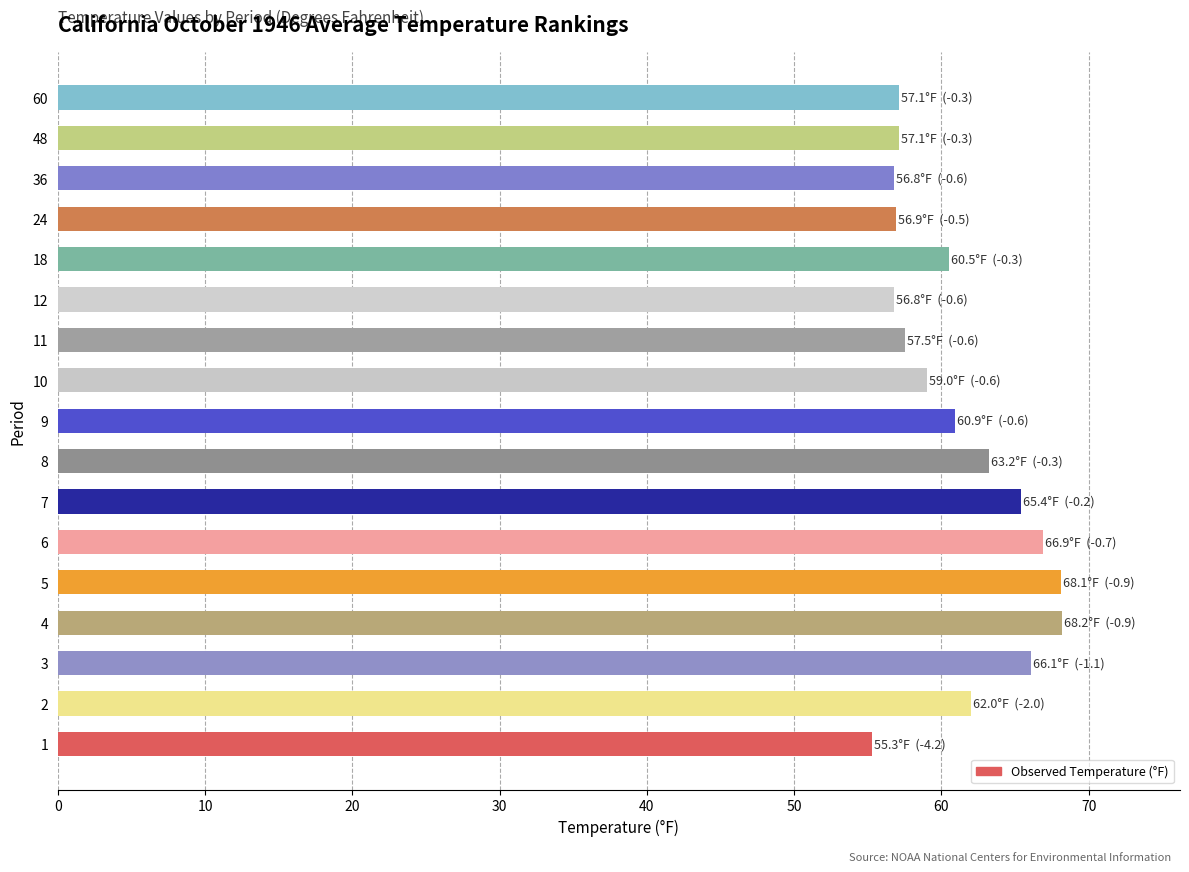

How many series are shown in this chart?

1